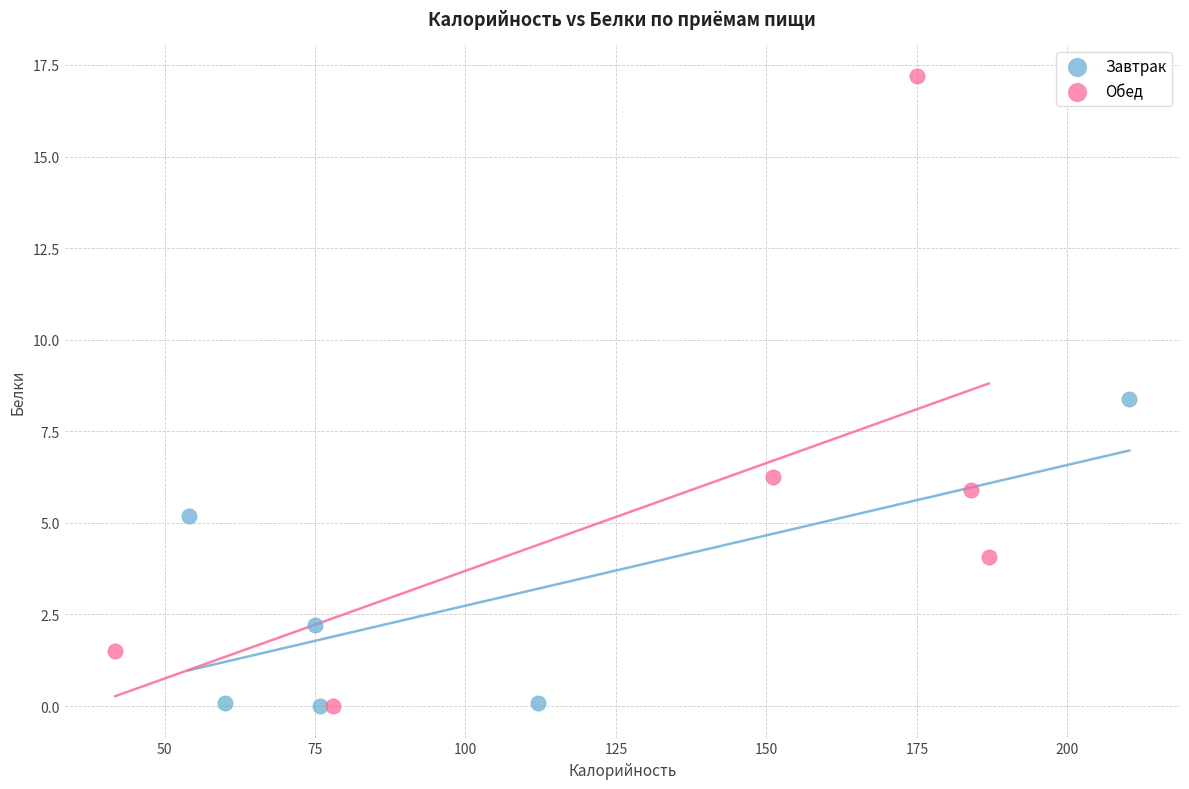

What are all the series names shown in the legend?

Завтрак, Обед